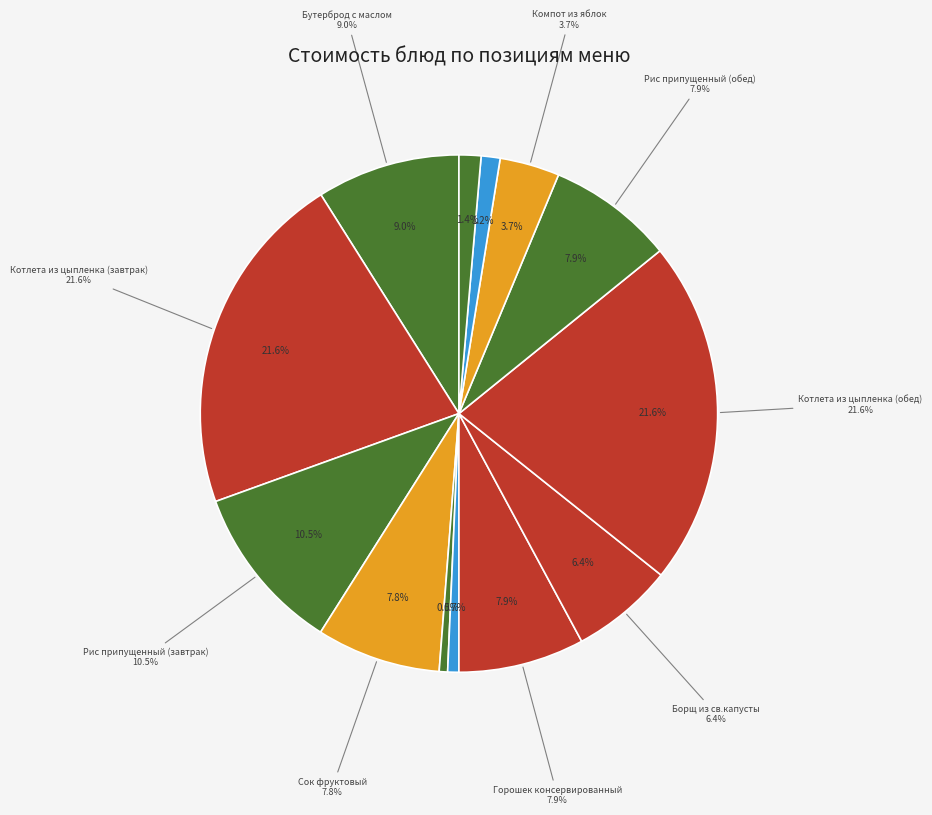

To the nearest percent, what portion does Бутерброд с маслом represent?

9%